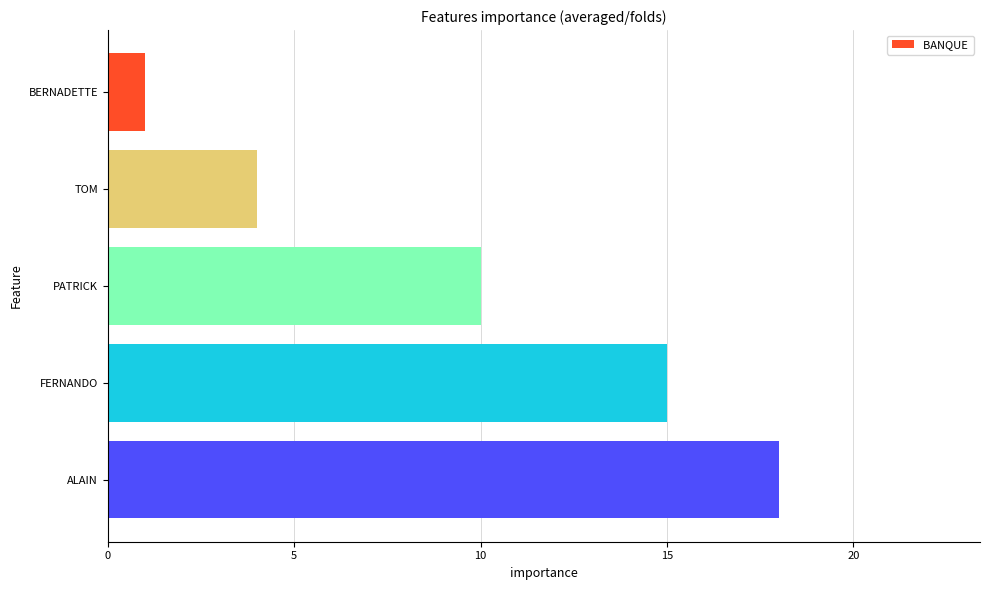

List the labels in order of value, smallest first.

BERNADETTE, TOM, PATRICK, FERNANDO, ALAIN